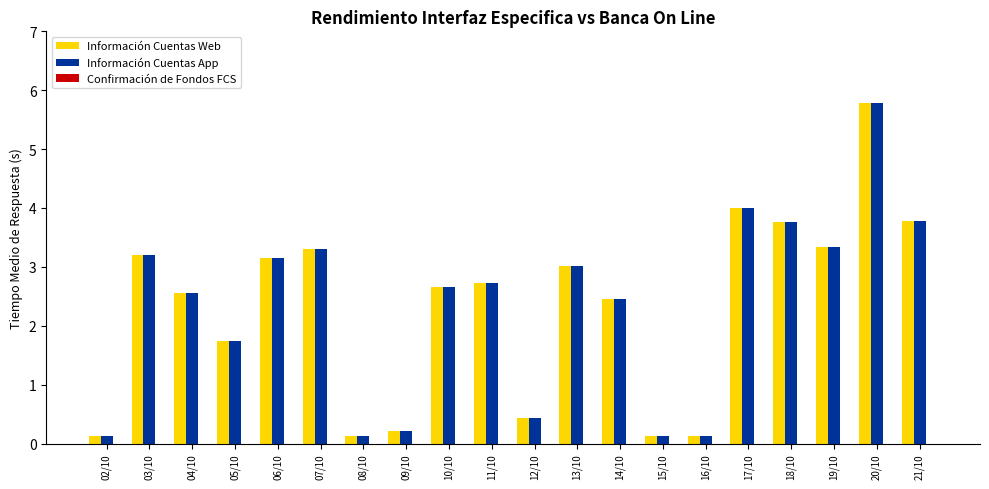

What is the average value of the Información Cuentas Web series?

2.3